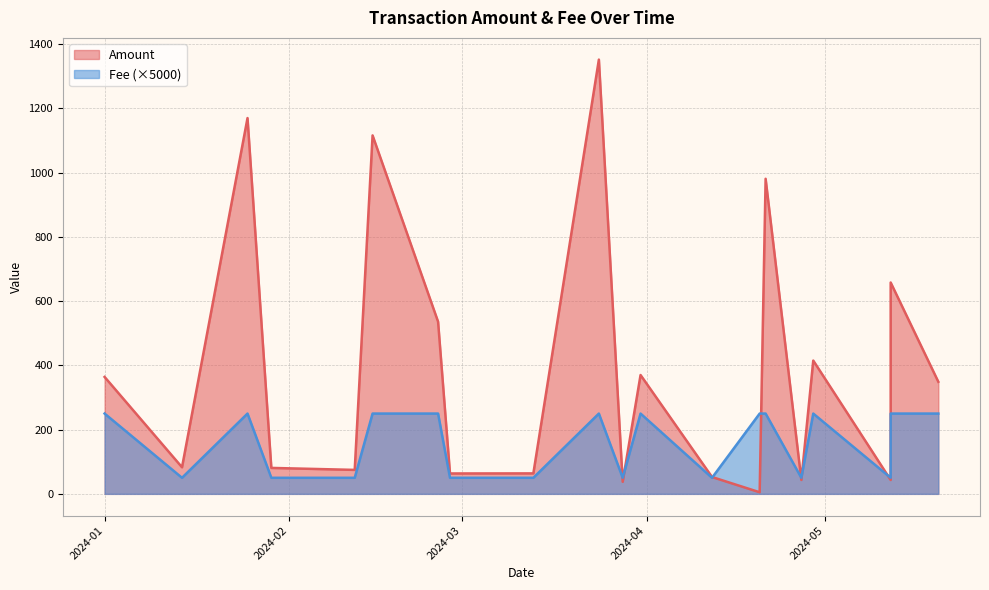

Between 2024-04-12 and 2024-03-13, which series saw the biggest shift?

Amount